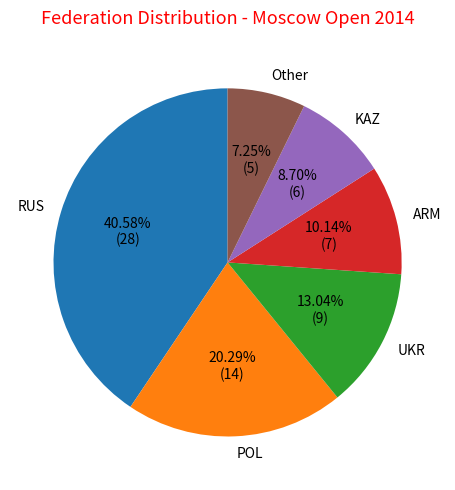

Is RUS the majority of the pie?

No